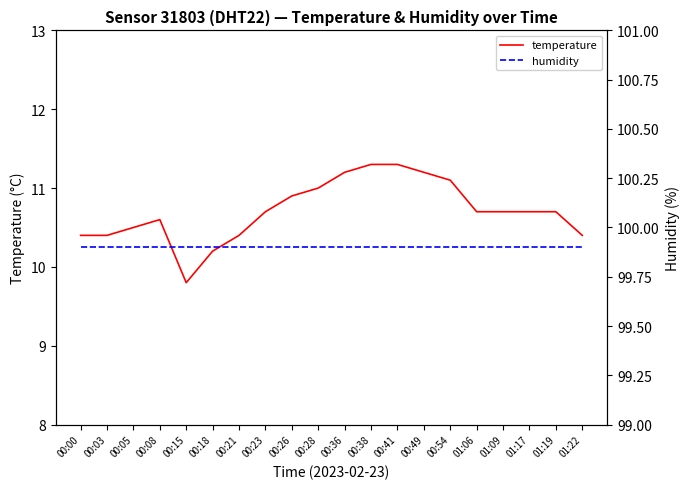

Reading left to right, list all the values displayed in this chart.

temperature: 00:00=10.4	00:03=10.4	00:05=10.5	00:08=10.6	00:15=9.8	00:18=10.2	00:21=10.4	00:23=10.7	00:26=10.9	00:28=11.0	00:36=11.2	00:38=11.3	00:41=11.3	00:49=11.2	00:54=11.1	01:06=10.7	01:09=10.7	01:17=10.7	01:19=10.7	01:22=10.4
humidity: 00:00=99.9	00:03=99.9	00:05=99.9	00:08=99.9	00:15=99.9	00:18=99.9	00:21=99.9	00:23=99.9	00:26=99.9	00:28=99.9	00:36=99.9	00:38=99.9	00:41=99.9	00:49=99.9	00:54=99.9	01:06=99.9	01:09=99.9	01:17=99.9	01:19=99.9	01:22=99.9